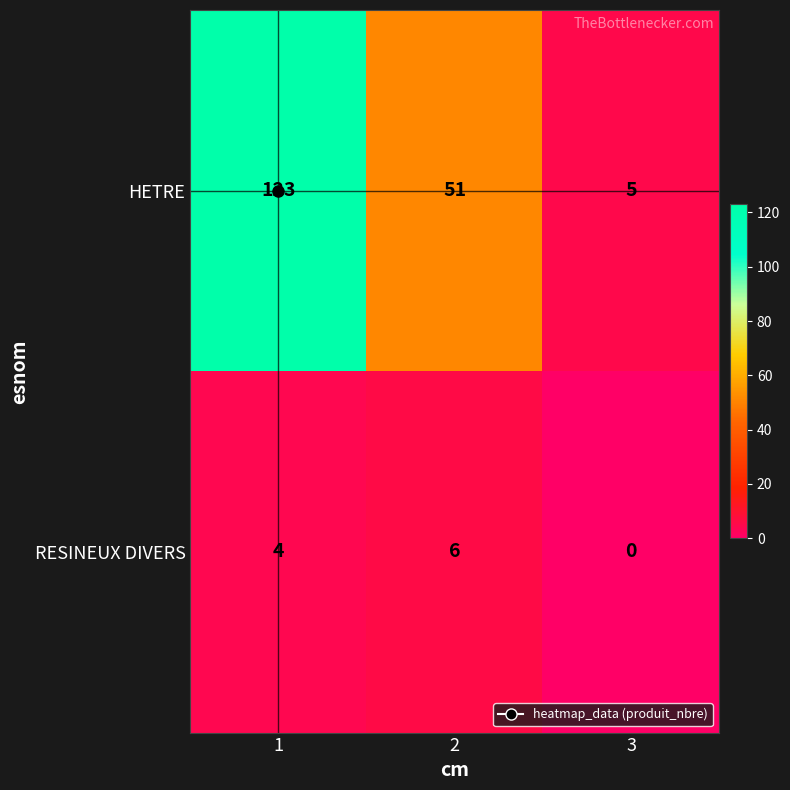

Count the number of data series in this chart.

2